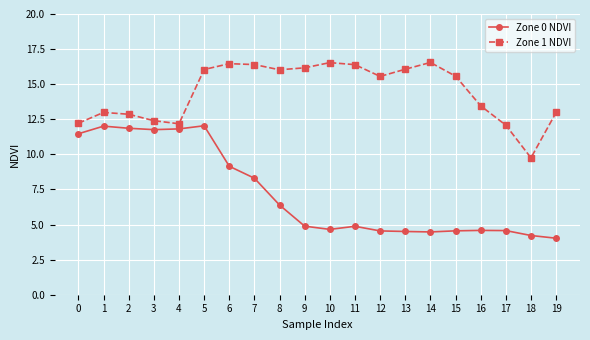

True or false: Zone 1 NDVI has a value of 26.1 at 14.

False